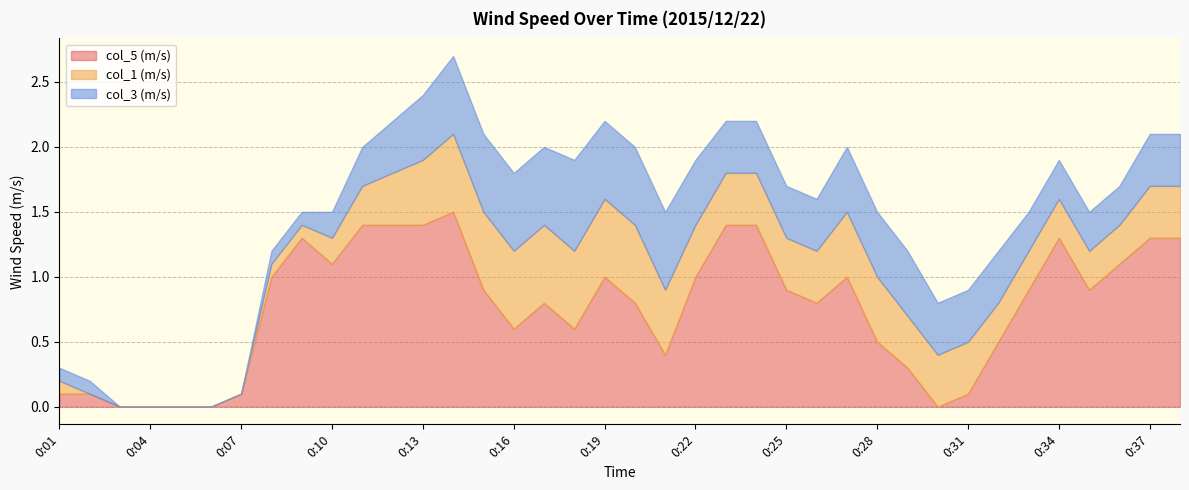

How many intersections are there between col_5 (m/s) and col_3 (m/s)?

5